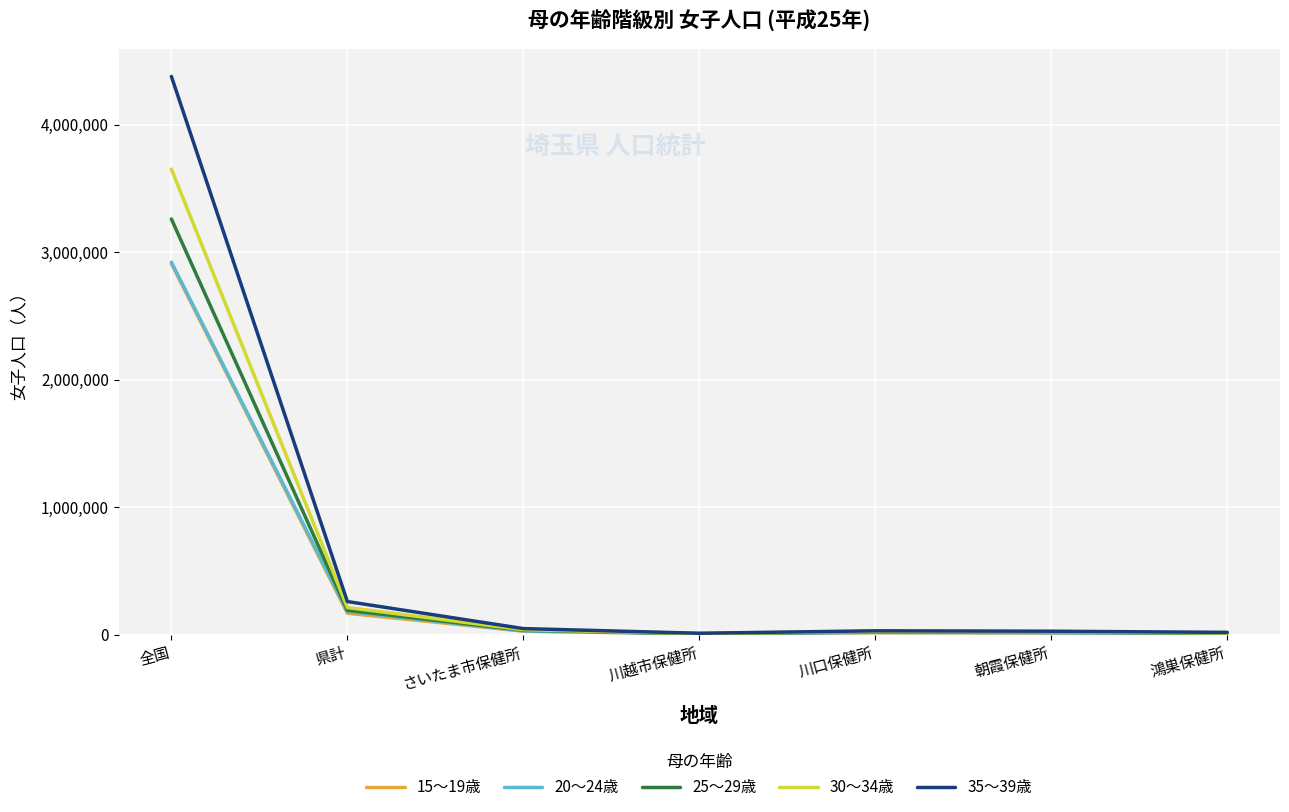

Is the value of 25～29歳 at 全国 greater than the value of 20～24歳 at 鴻巣保健所?

Yes